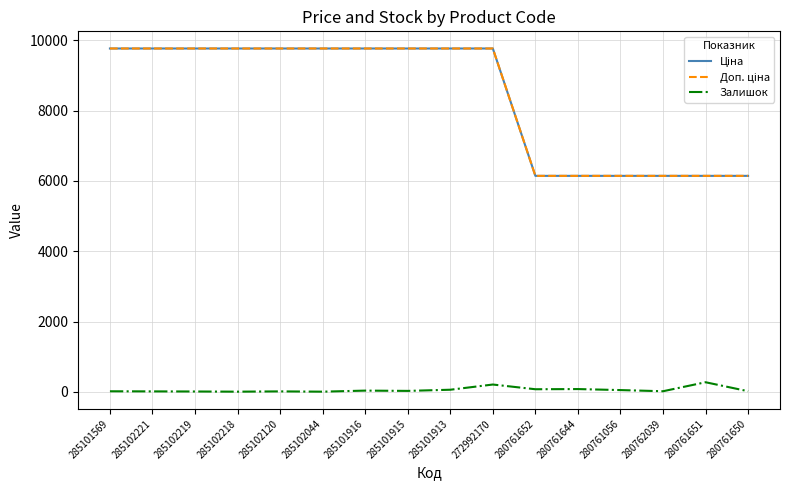

Is this an area chart (filled region under the line)?

No